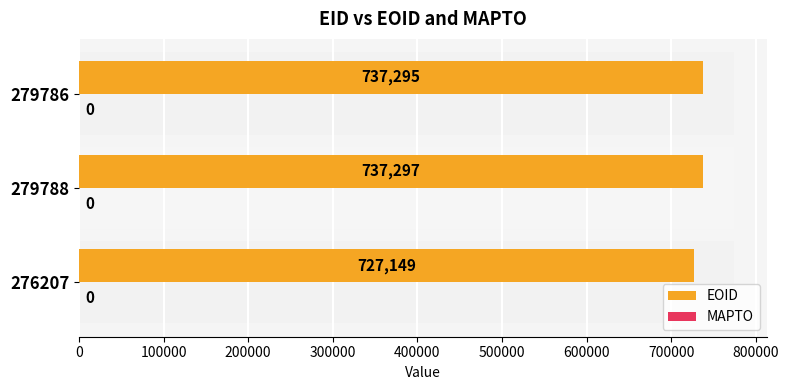

List the series in order of their peak value, lowest first.

MAPTO, EOID